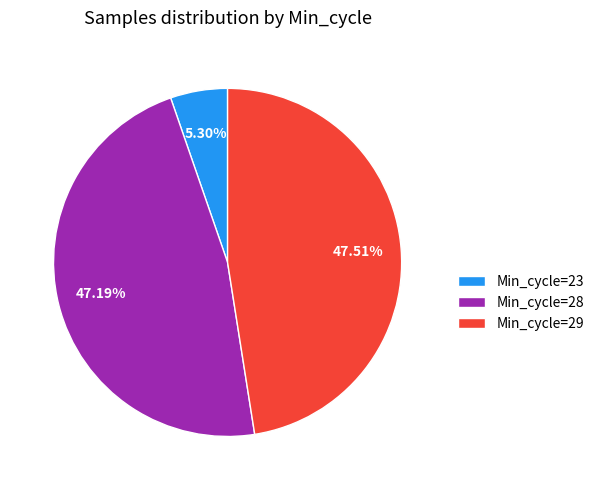

Does any single category account for the majority?

No